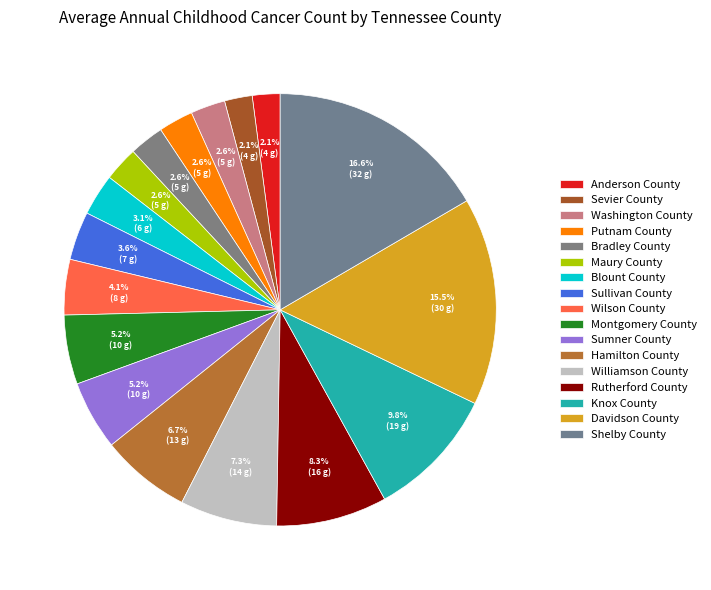

To the nearest percent, what is the difference between the largest and smallest slice percentages?

15%